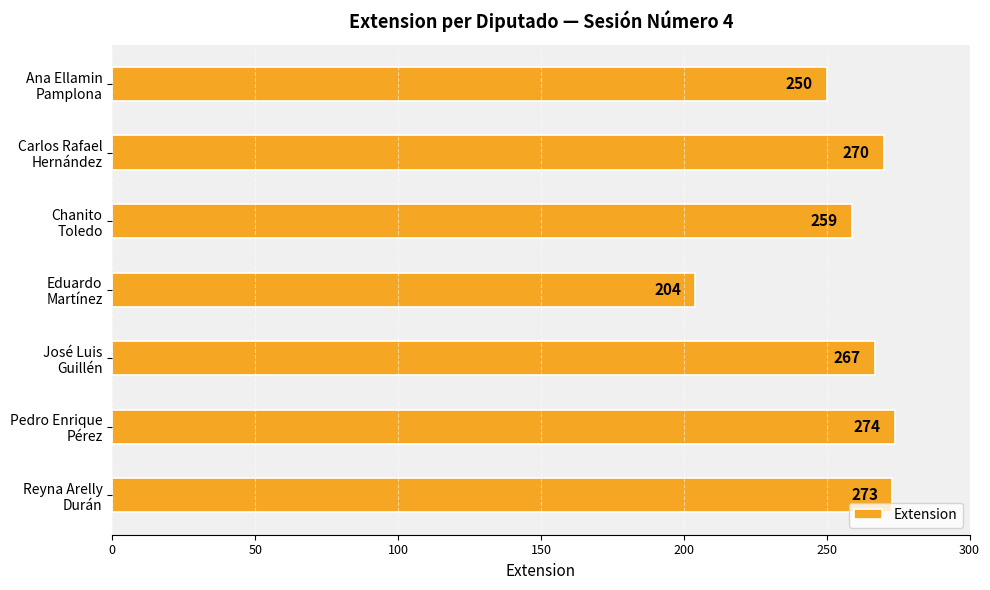

Rank the categories by value from lowest to highest.

Eduardo
Martínez, Ana Ellamin
Pamplona, Chanito
Toledo, José Luis
Guillén, Carlos Rafael
Hernández, Reyna Arelly
Durán, Pedro Enrique
Pérez